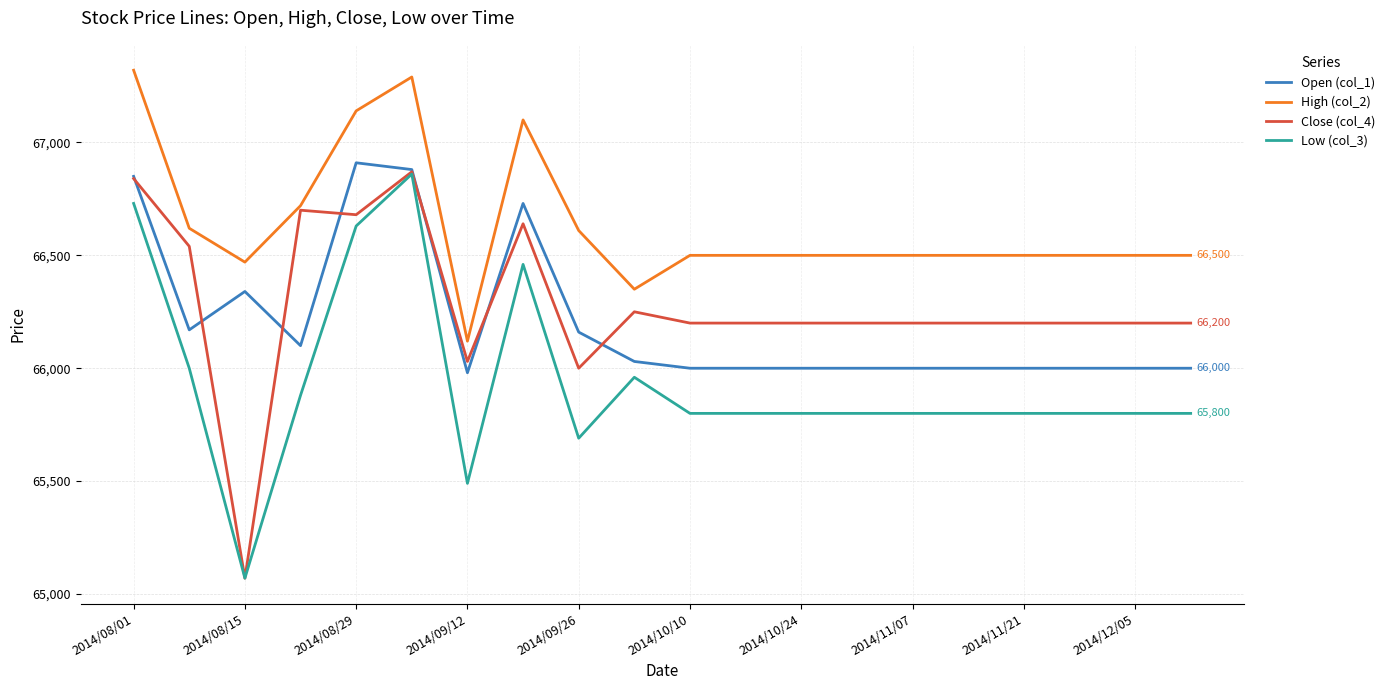

What is the highest value of the High (col_2) series?

67320